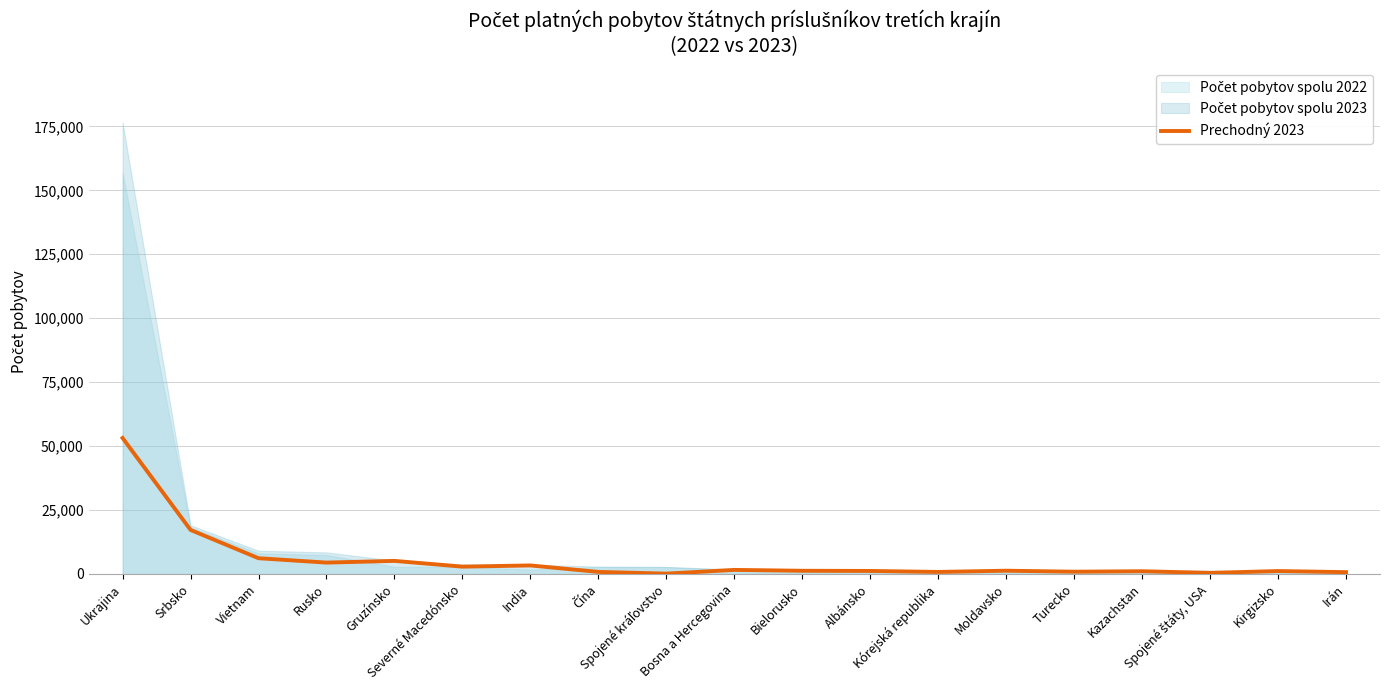

The chart shows a value of 5253 at India. True or false?

False